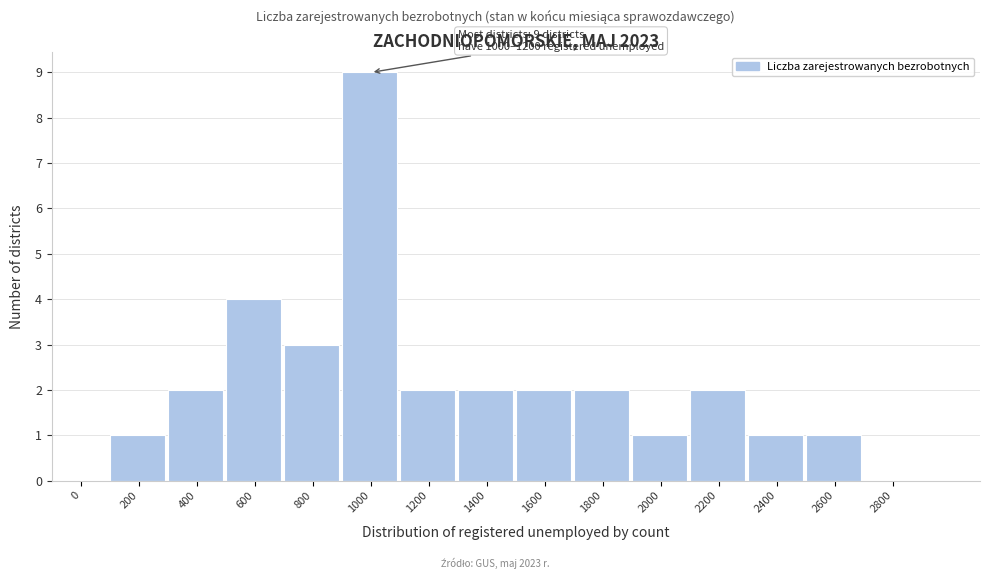

Reading left to right, extract all data points from this chart.

0=0	200=1	400=2	600=4	800=3	1000=9	1200=2	1400=2	1600=2	1800=2	2000=1	2200=2	2400=1	2600=1	2800=0